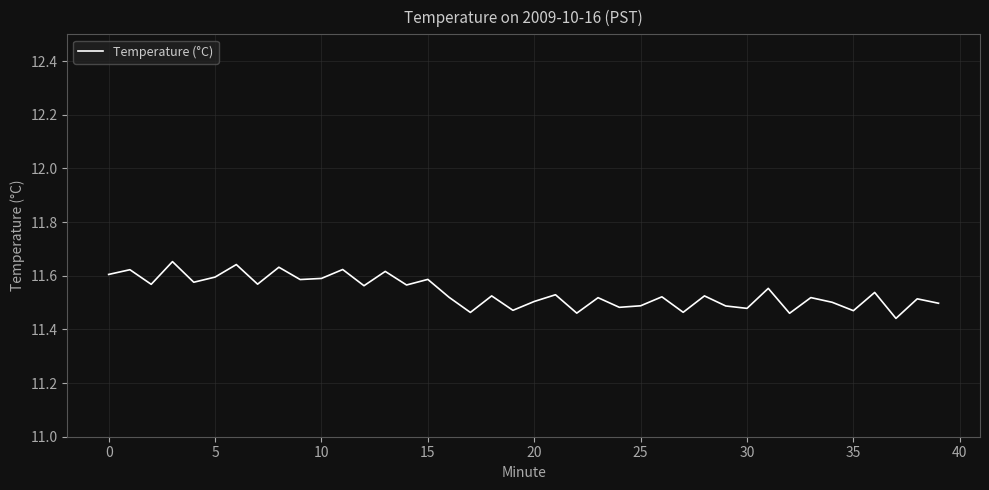

Does the chart display data point markers on the line(s)?

No